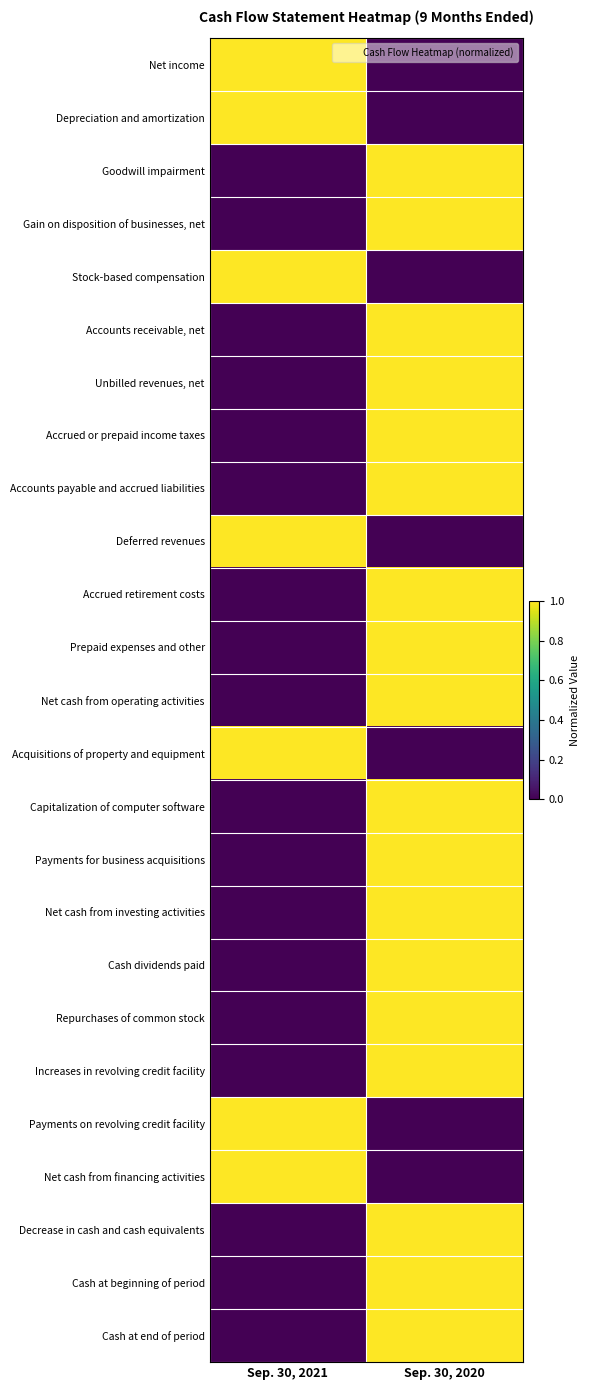

At Sep. 30, 2020, list the series in order from largest to smallest.

Goodwill impairment, Gain on disposition of businesses, net, Accounts receivable, net, Unbilled revenues, net, Accrued or prepaid income taxes, Accounts payable and accrued liabilities, Accrued retirement costs, Prepaid expenses and other, Net cash from operating activities, Capitalization of computer software, Payments for business acquisitions, Net cash from investing activities, Cash dividends paid, Repurchases of common stock, Increases in revolving credit facility, Decrease in cash and cash equivalents, Cash at beginning of period, Cash at end of period, Net income, Depreciation and amortization, Stock-based compensation, Deferred revenues, Acquisitions of property and equipment, Payments on revolving credit facility, Net cash from financing activities